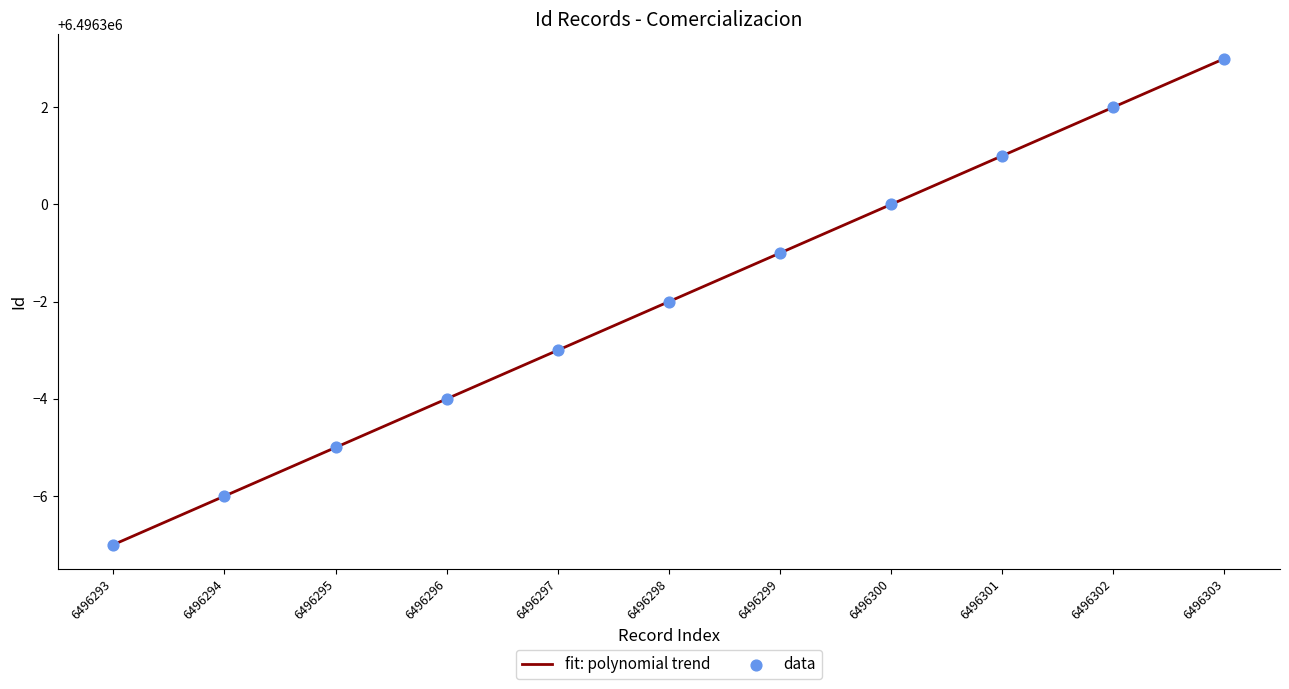

What is the ratio of the value at 6496303 to the value at 6496302?

1.0